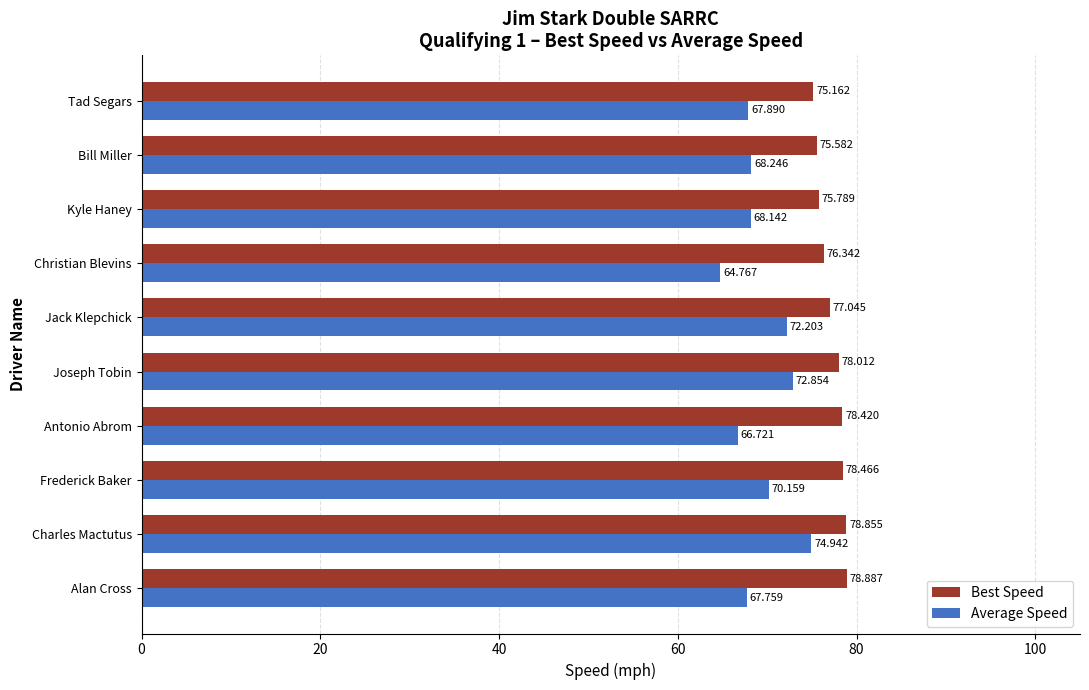

Which series has the largest total across all categories?

Best Speed